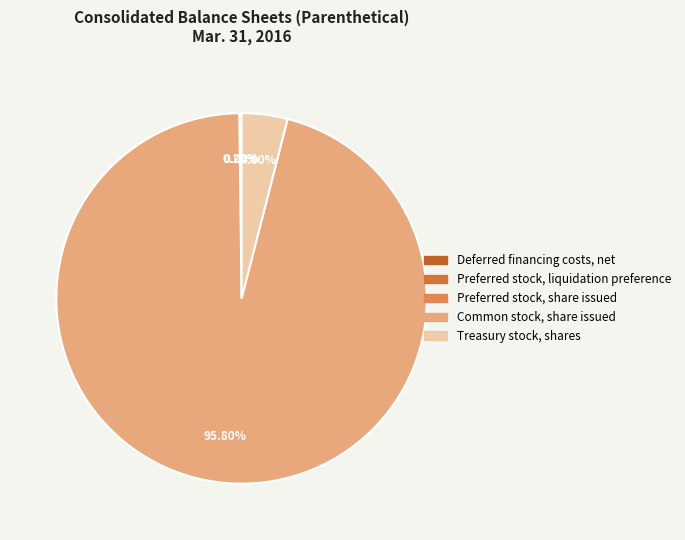

Is it true that Common stock, share issued is 96% of the pie?

True